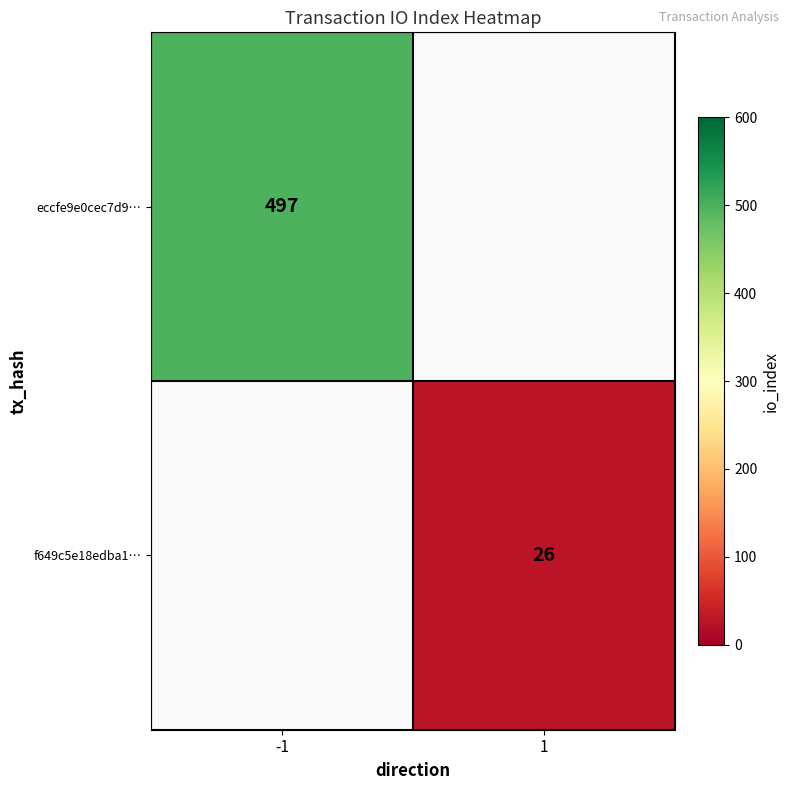

The f649c5e18edba1… series shows 14 at 1. True or false?

False